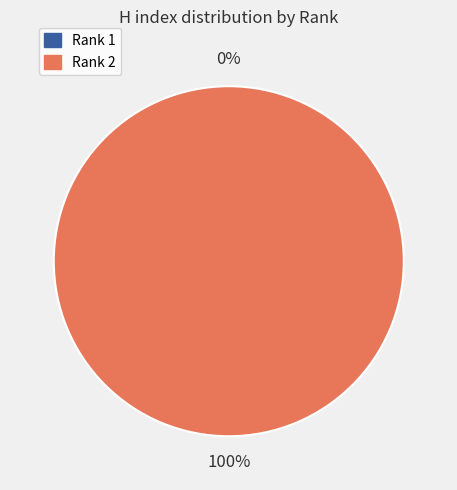

Which slice is the smallest?

Rank 1